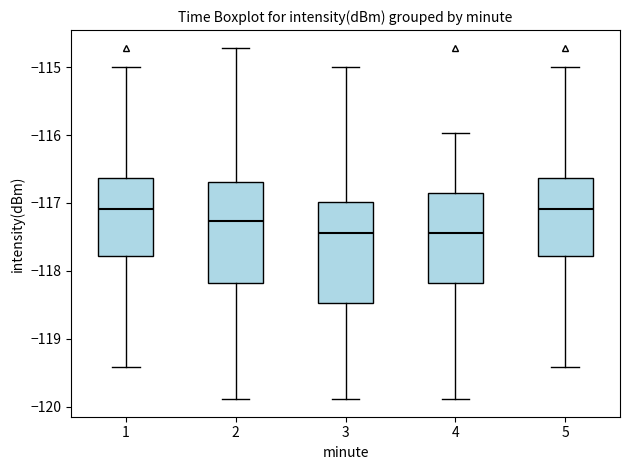

Where does the lower whisker of the box at x = 5 end on the y-axis? The values are not printed on the chart, so give them approximately, as read against the axis.

-119.4